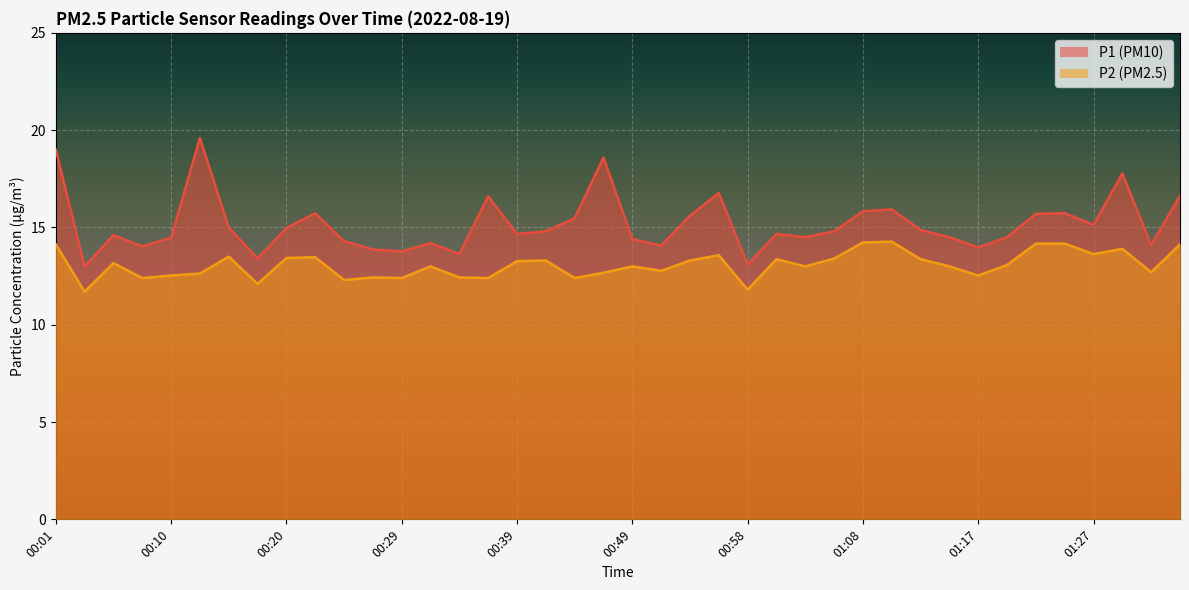

What is the difference between the highest and lowest values at 00:34?

1.2